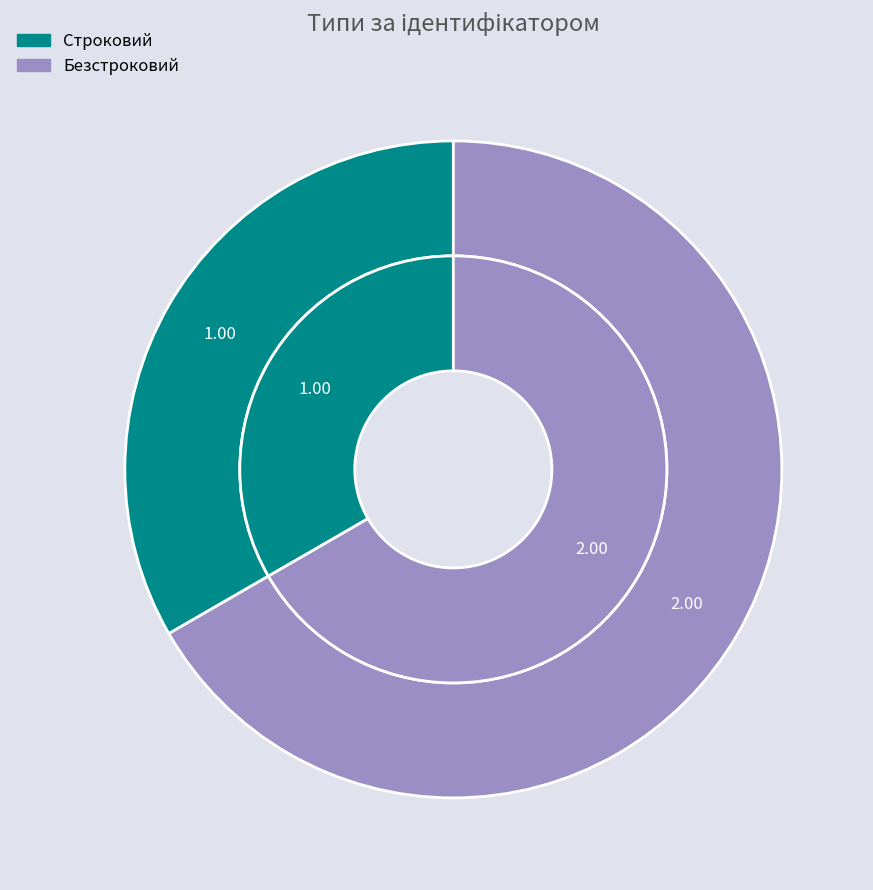

Which category has the smallest portion of the pie?

Строковий